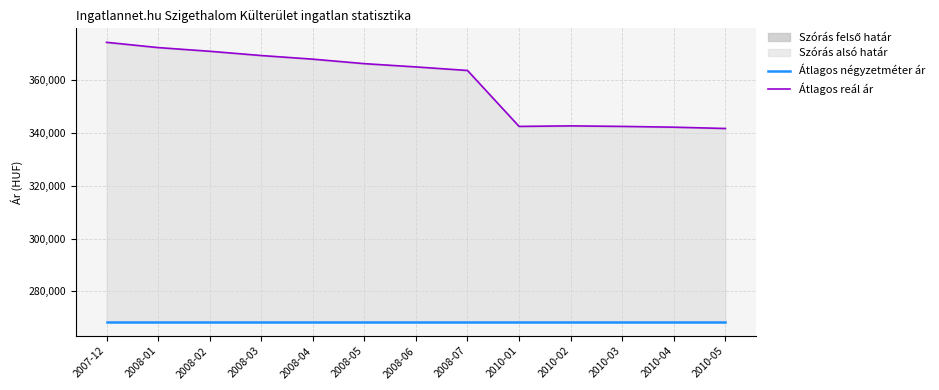

The value of Átlagos reál ár at 2008-06 is 529132. True or false?

False